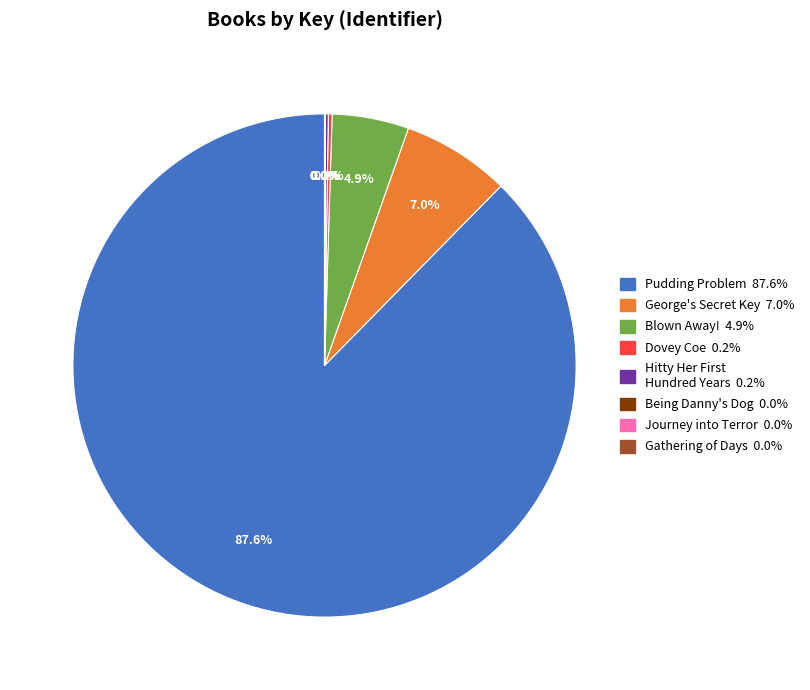

Is there a majority slice in this chart?

Yes